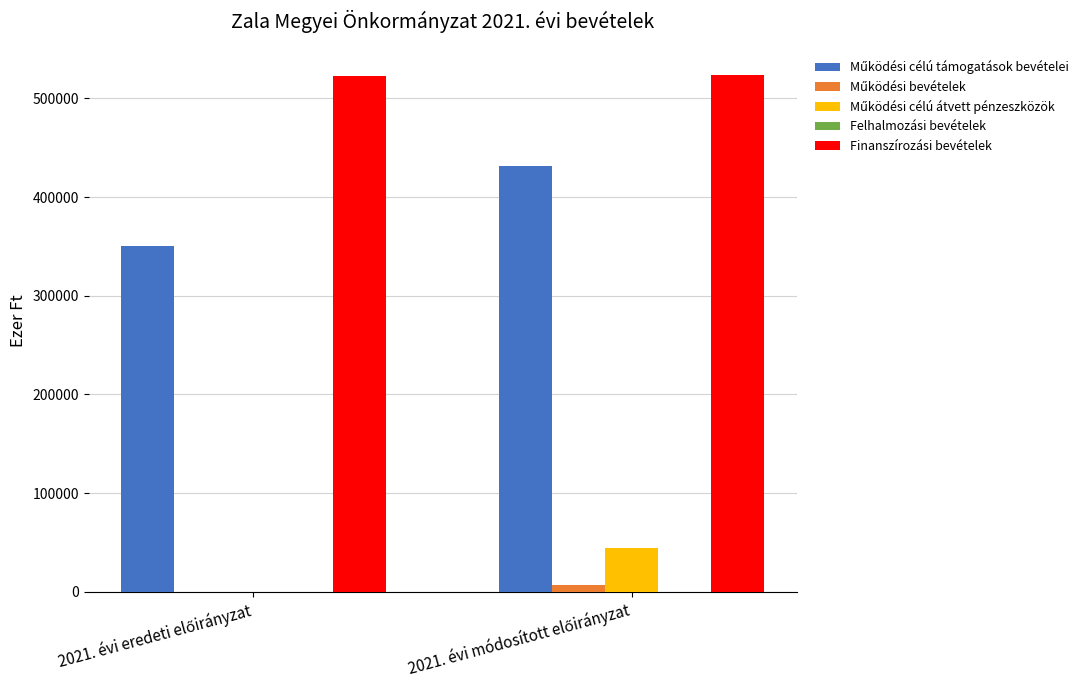

What is the maximum value shown in the chart?

523791